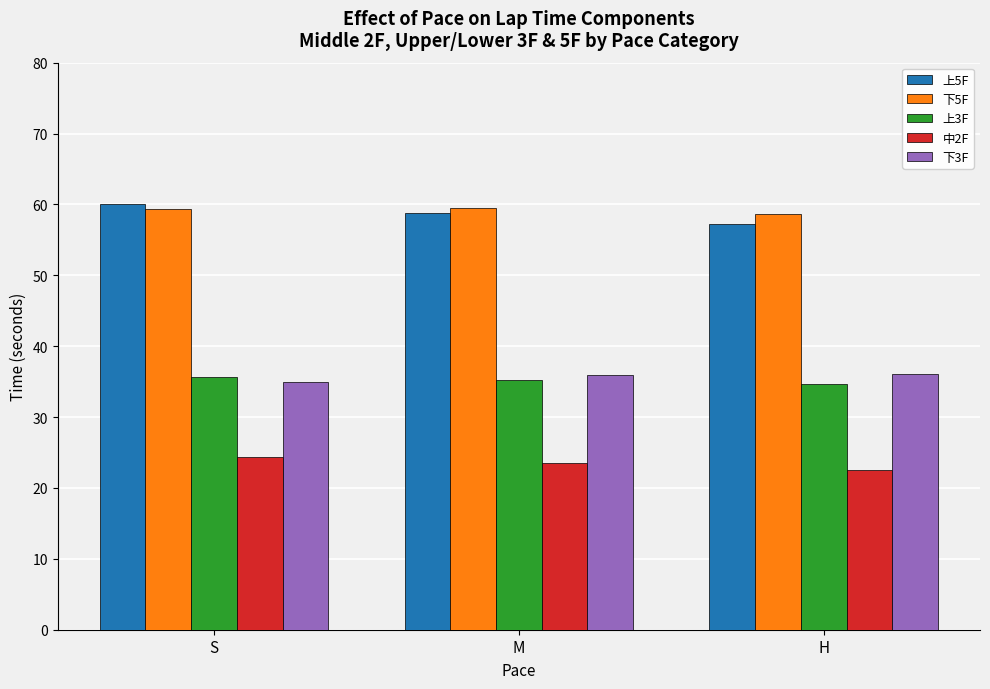

Is it true that 中2F equals 11.6 at H?

False